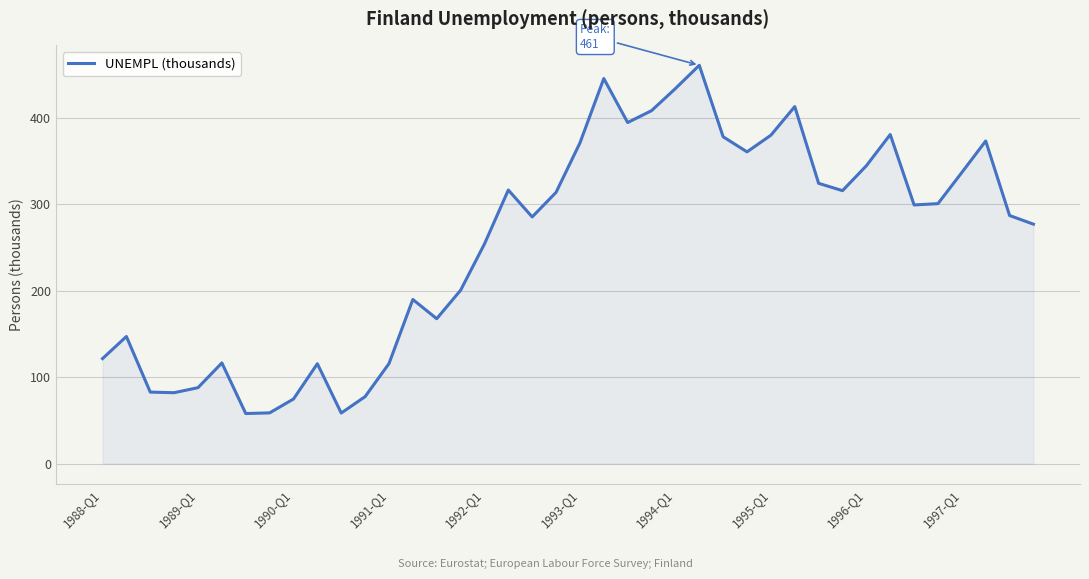

What is the difference between the second highest and minimum values?

387.4